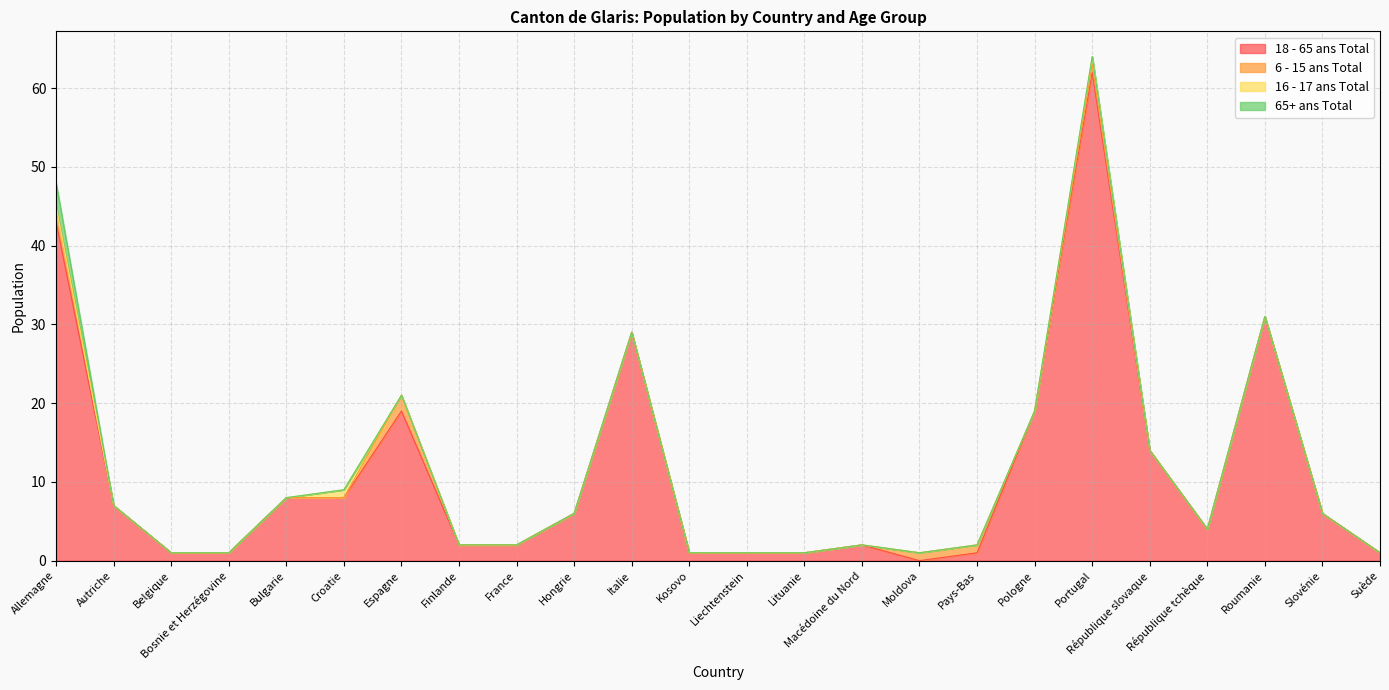

What is the difference between the maximum and minimum values in the 18 - 65 ans Total series?

62